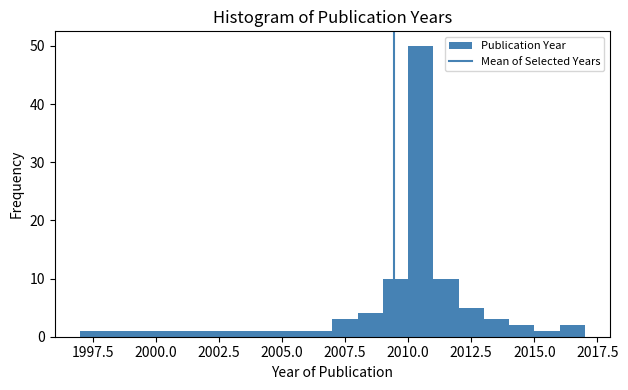

Around what value on the x-axis is the tallest bar? Give the approximate position of its centre, as read against the axis.

2010.5